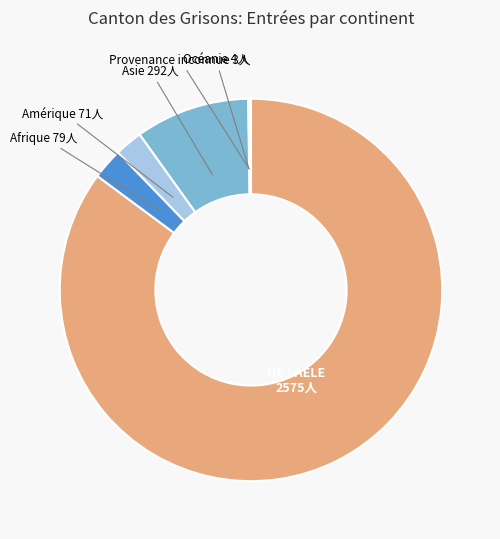

What is the largest slice in the pie chart?

UE / AELE